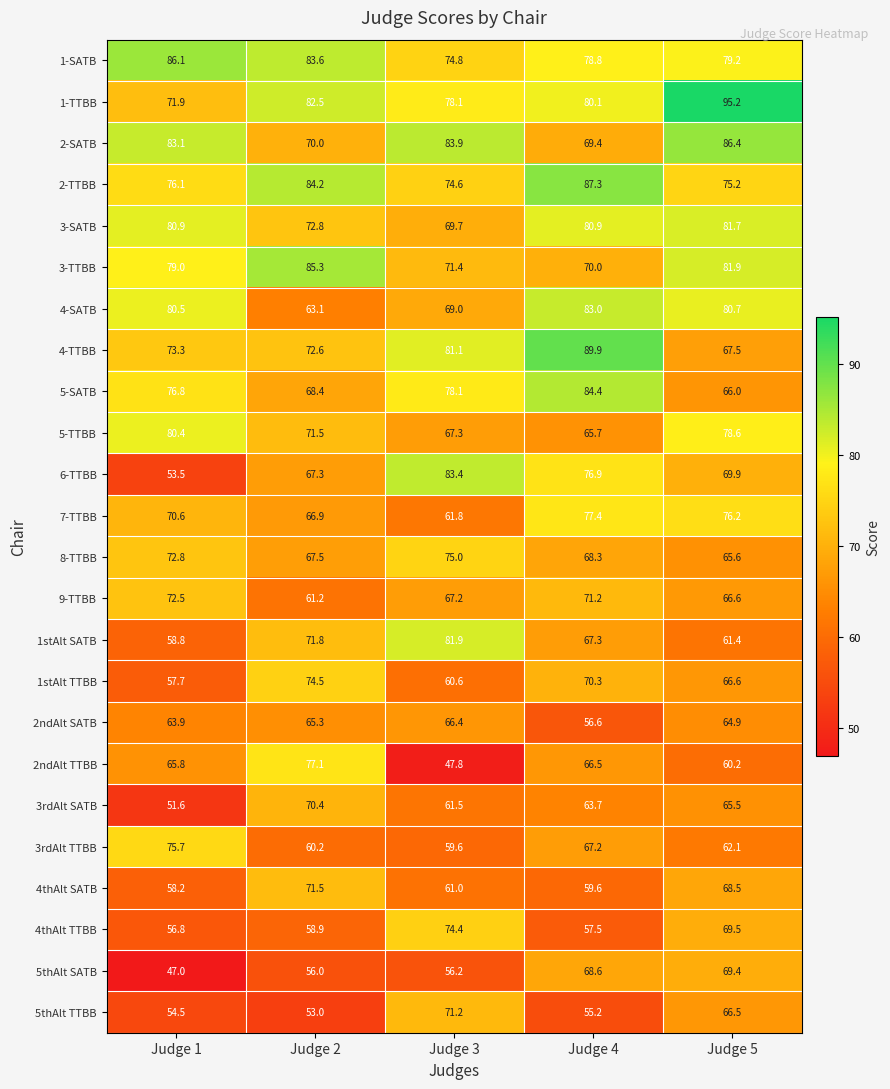

The value of 8-TTBB at Judge 2 is 97.6. True or false?

False